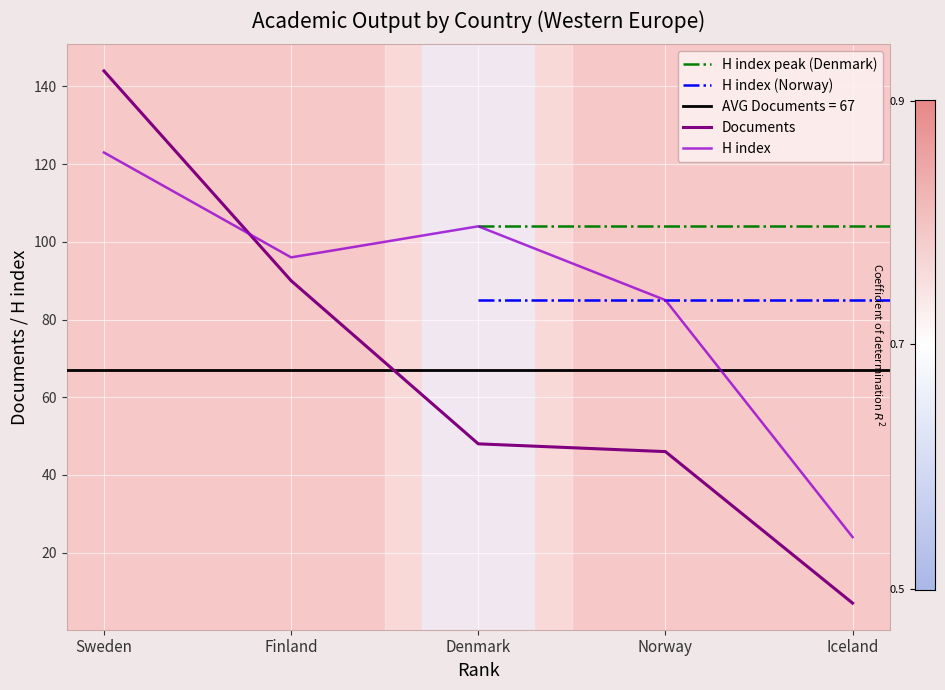

How many values in the Documents series are below 48?

2